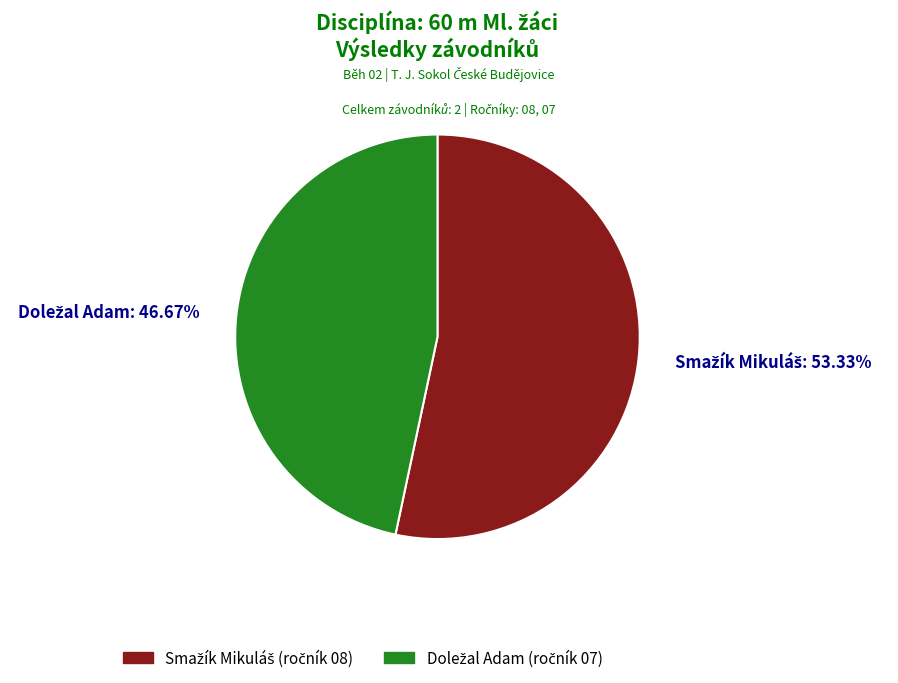

Is there any slice that represents more than half of the pie?

Yes